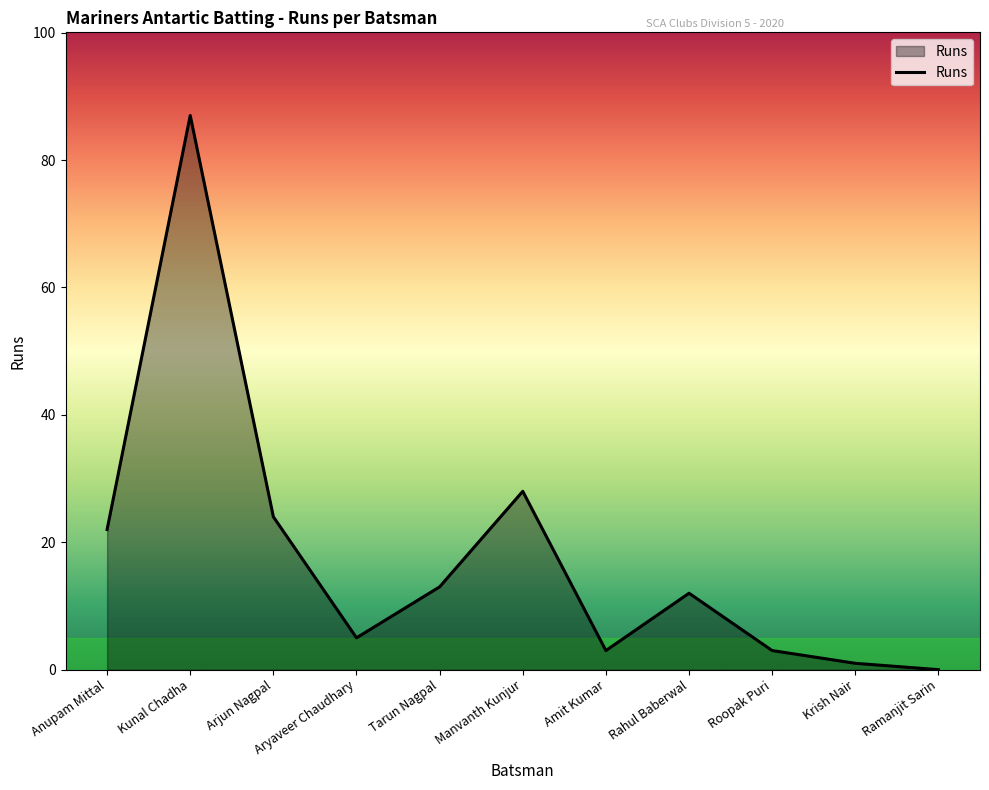

How many lines are shown in the chart?

1